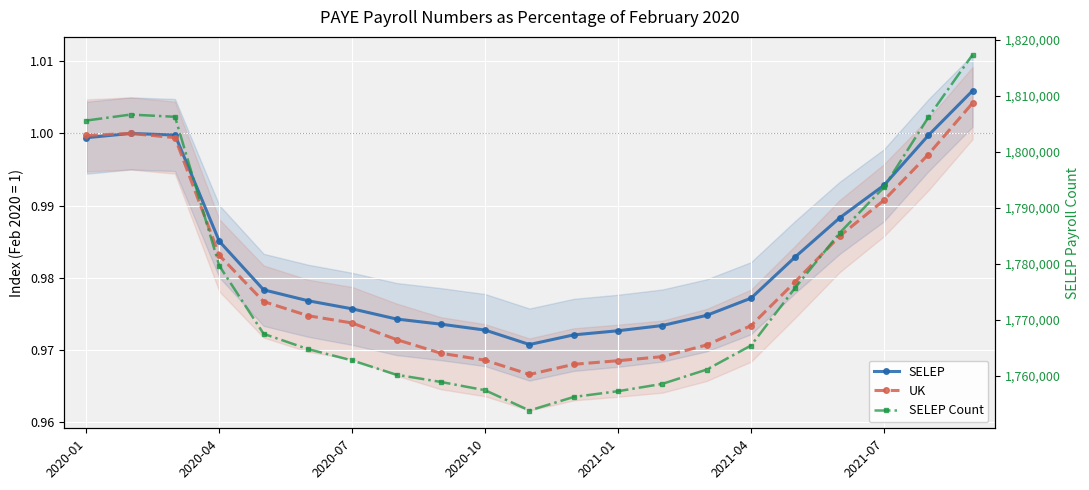

True or false: UK has a value of 1.0 at 20.

True